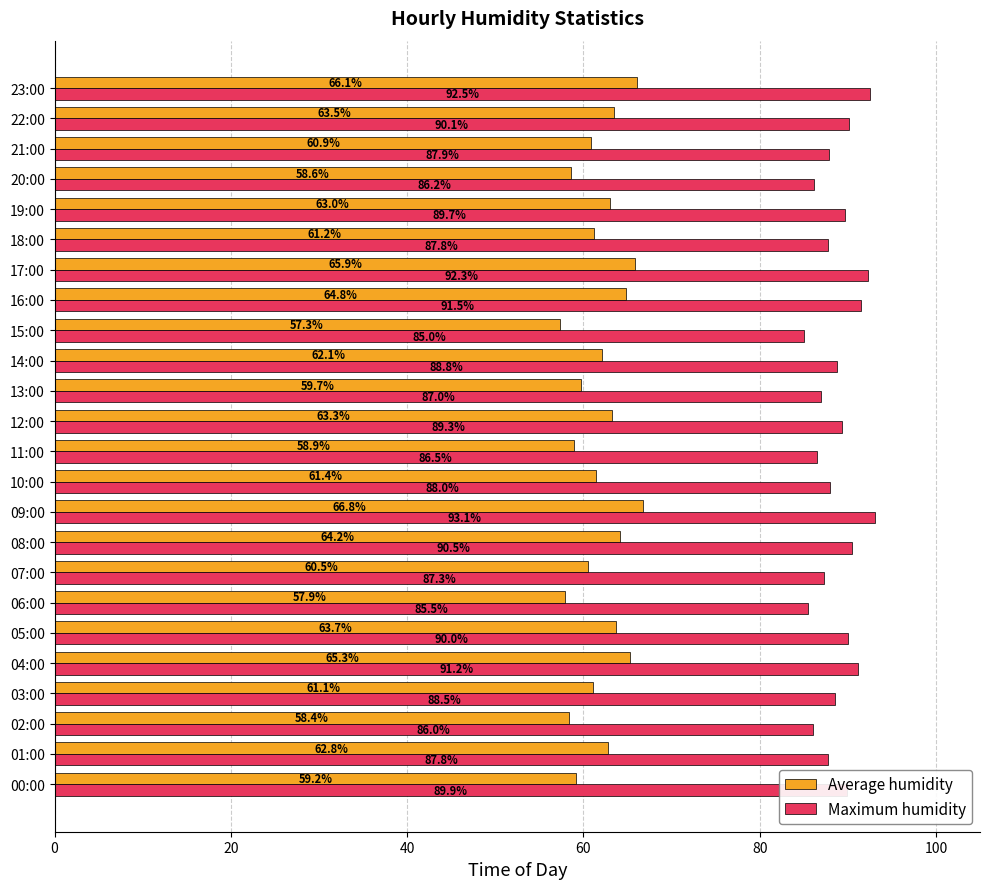

What is the sum of all Maximum humidity values?

2132.4